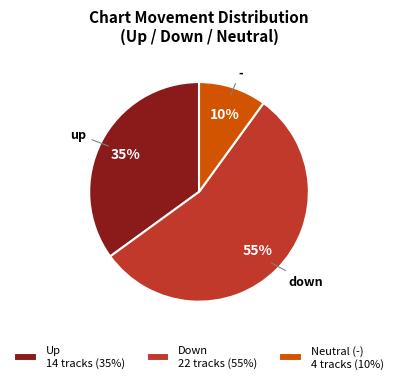

Between Down 22 tracks (55%) and Neutral (-) 4 tracks (10%), which is larger?

Down 22 tracks (55%)